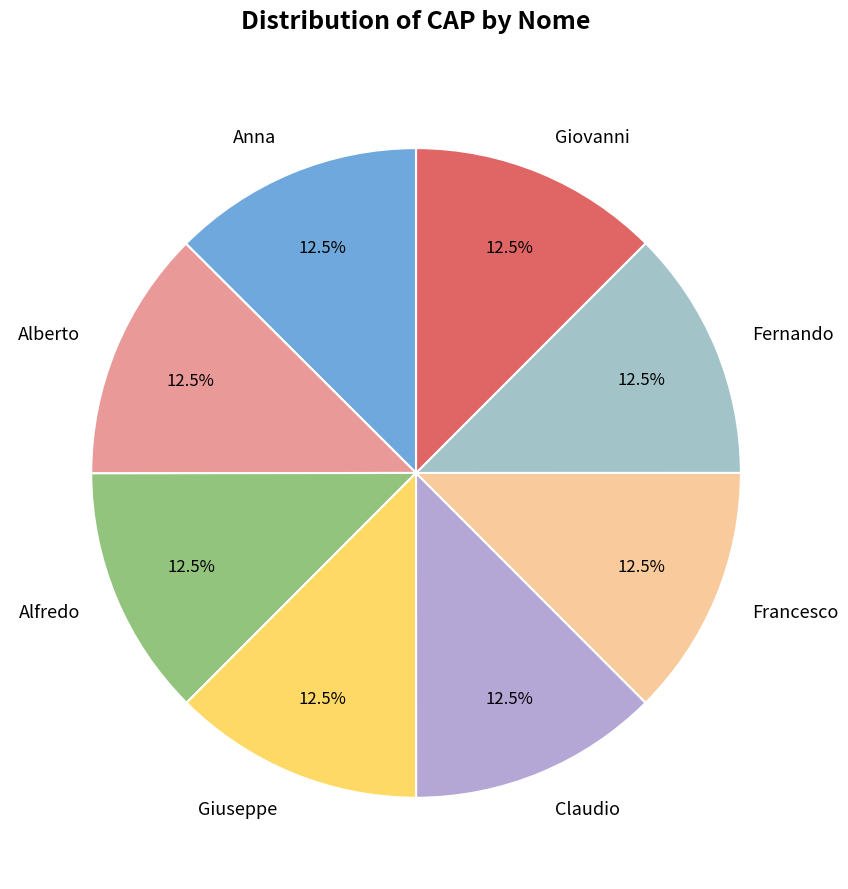

Do Giovanni and Giuseppe together represent more than half of the pie?

No